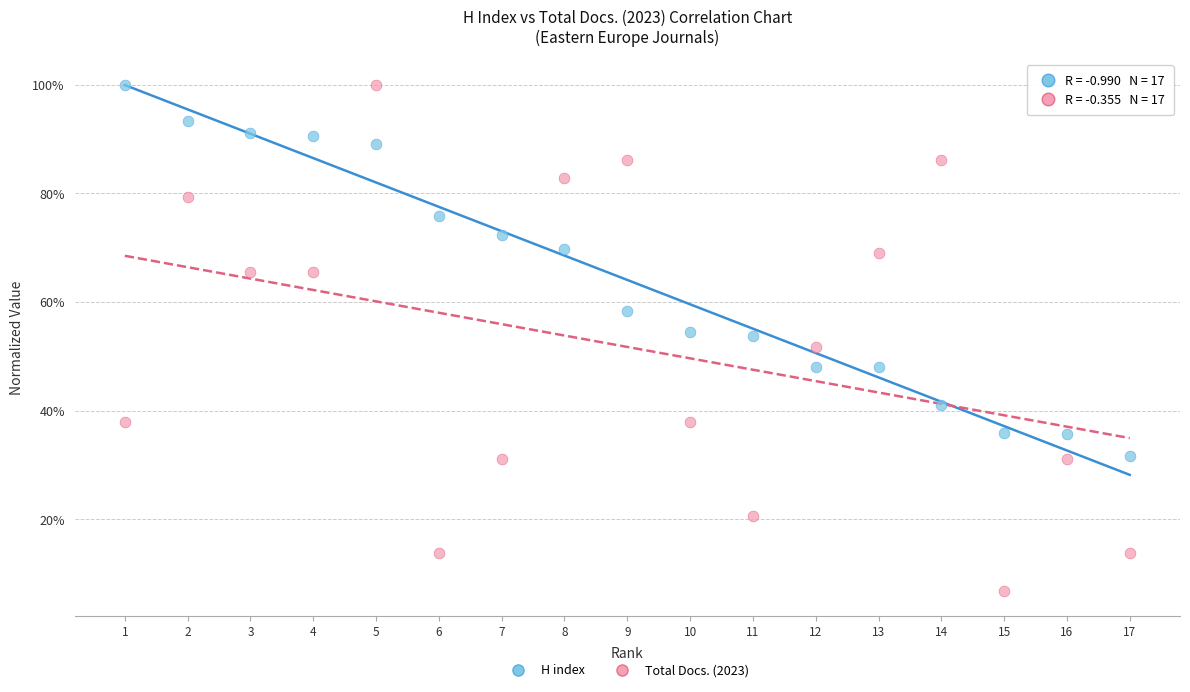

Which series reaches the minimum Y coordinate?

Total Docs. (2023)